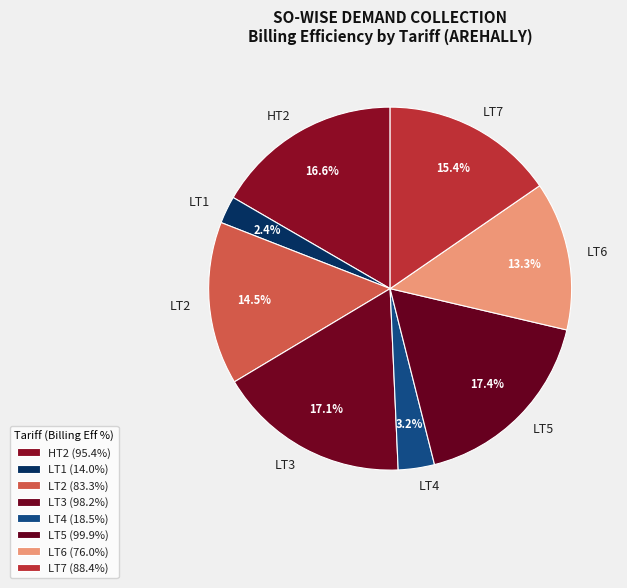

Between LT3 and LT1, which is larger?

LT3